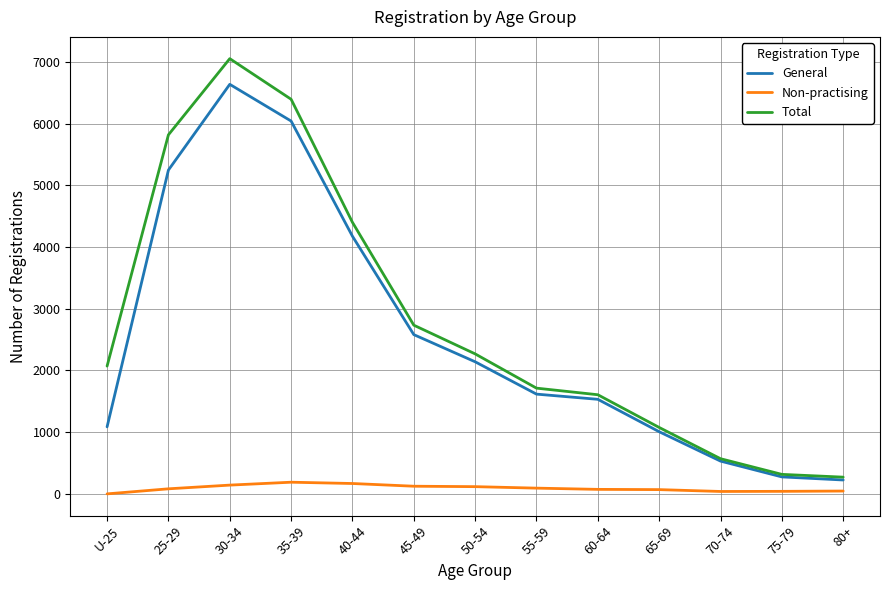

How many categories are shown in the chart?

13